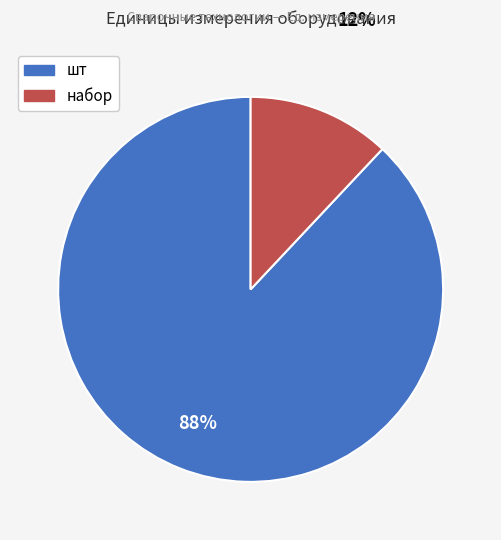

How many segments does this pie chart have?

2